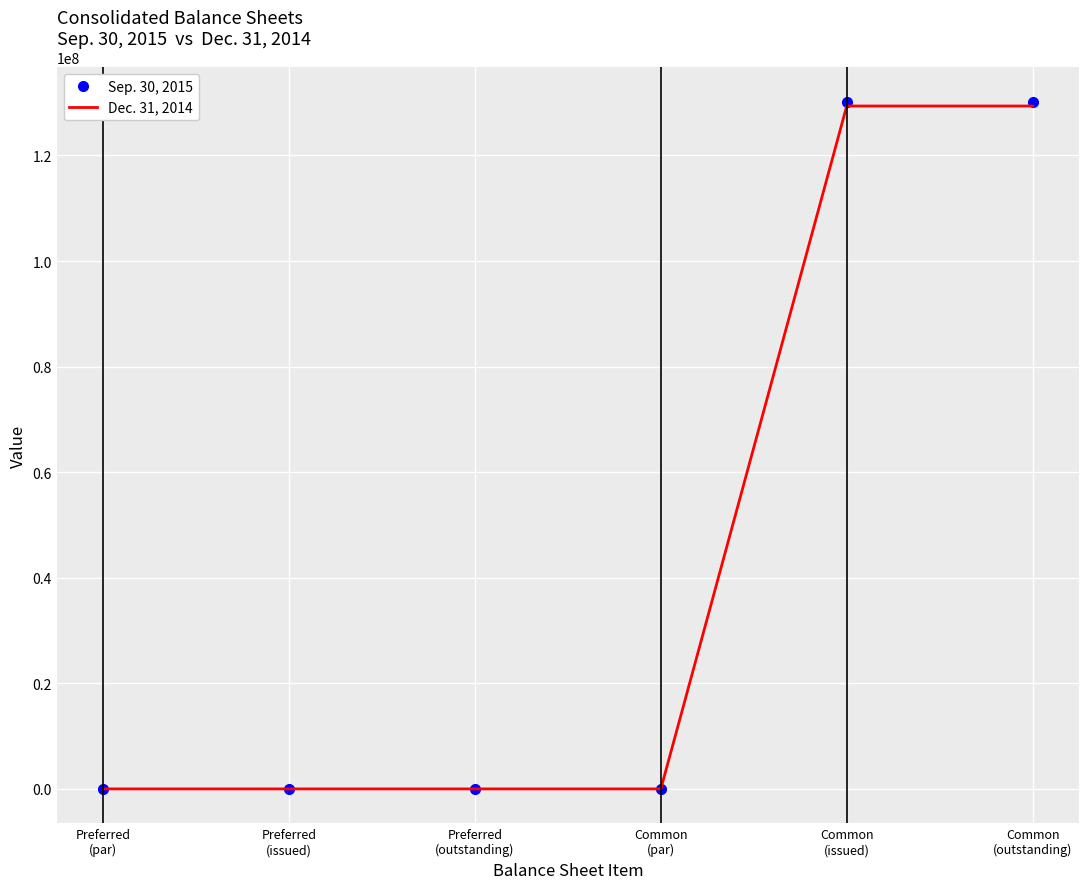

Rank the series by their average value, from lowest to highest.

Dec. 31, 2014, Sep. 30, 2015